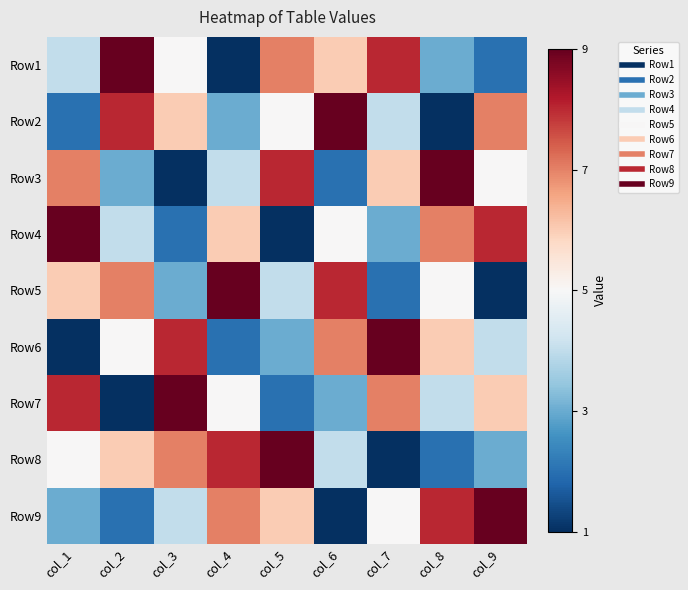

Which has a higher value, col_2 or col_8?

col_2